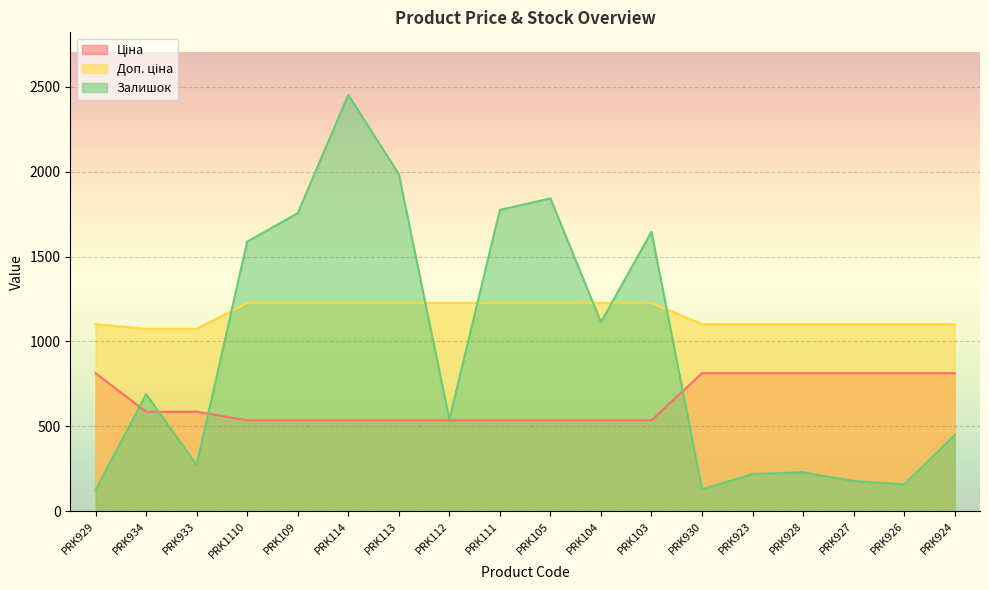

Which category has the highest value across all series?

PRK114